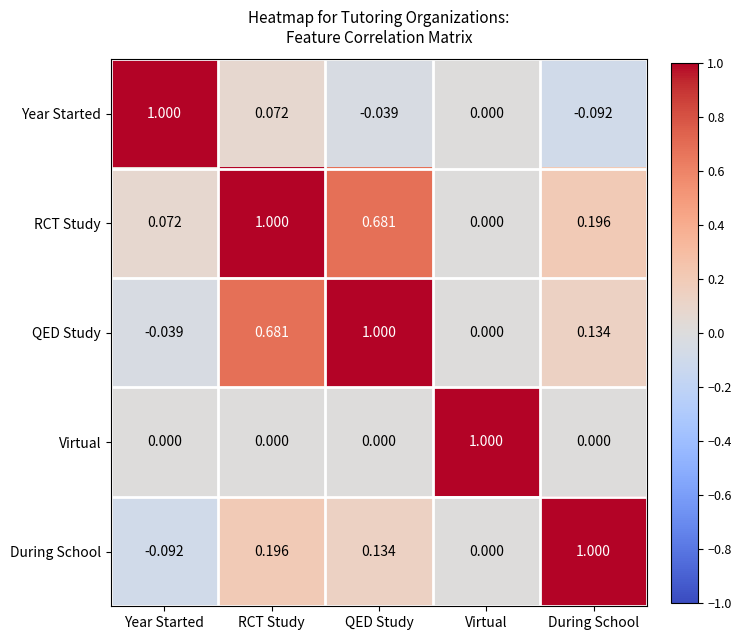

At which label is Year Started closest to 0?

Virtual